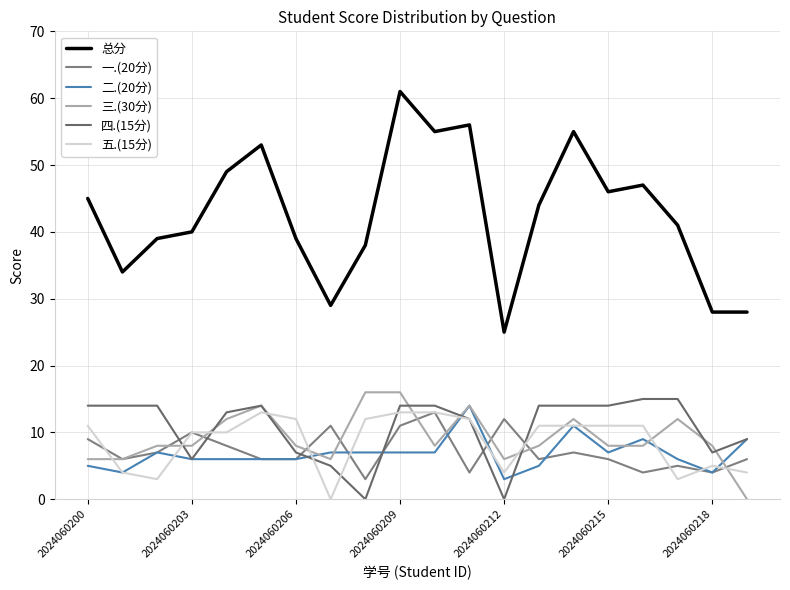

What is the label of the 14th point from the left?

13